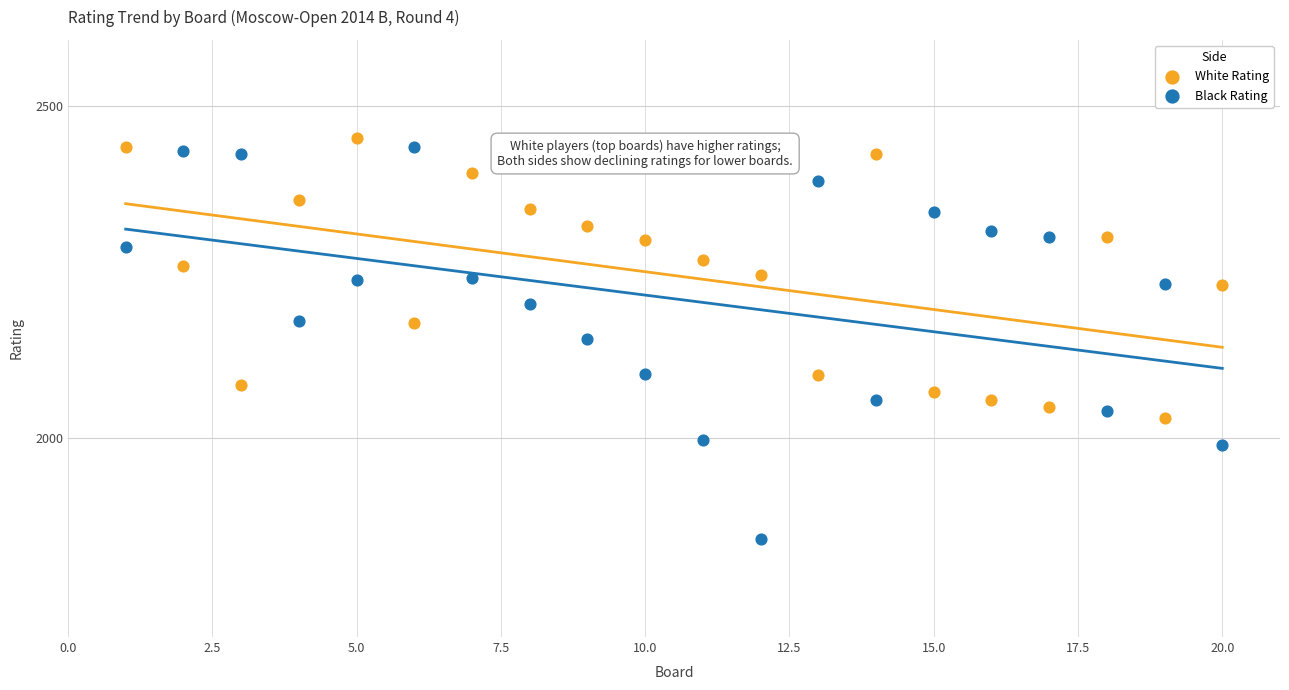

What is the X range (max minus min) for the scatter plot?

19